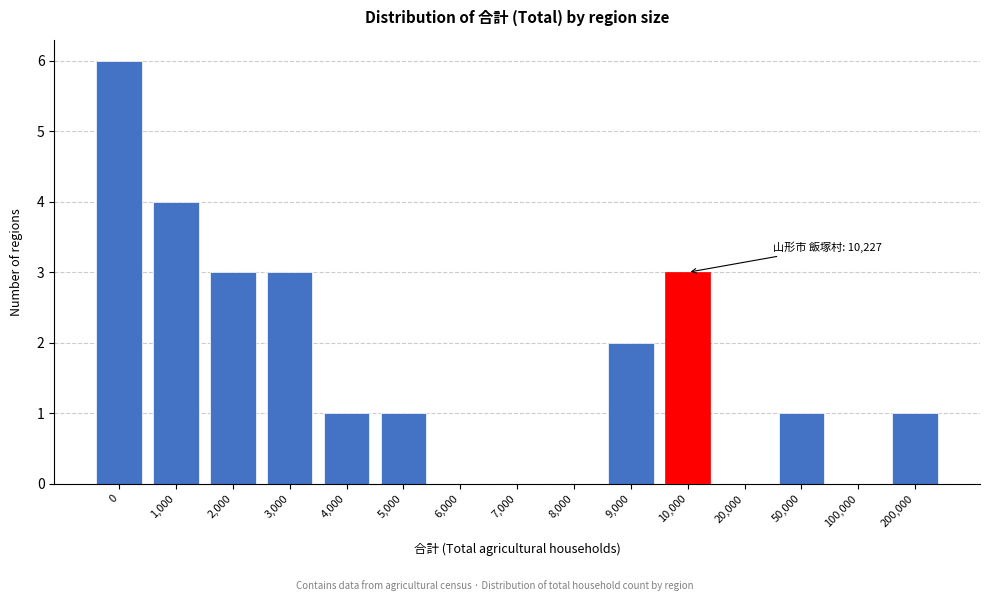

Reading right to left, what are all the values shown in this chart?

200,000=1	100,000=0	50,000=1	20,000=0	10,000=3	9,000=2	8,000=0	7,000=0	6,000=0	5,000=1	4,000=1	3,000=3	2,000=3	1,000=4	0=6